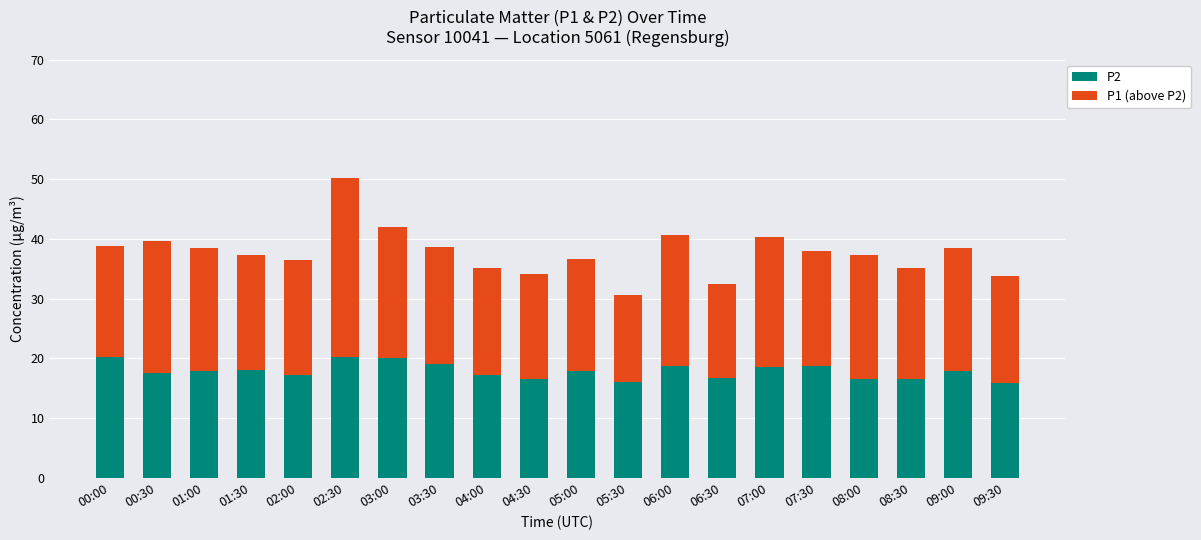

What is the lowest value of the P2 series?

15.9